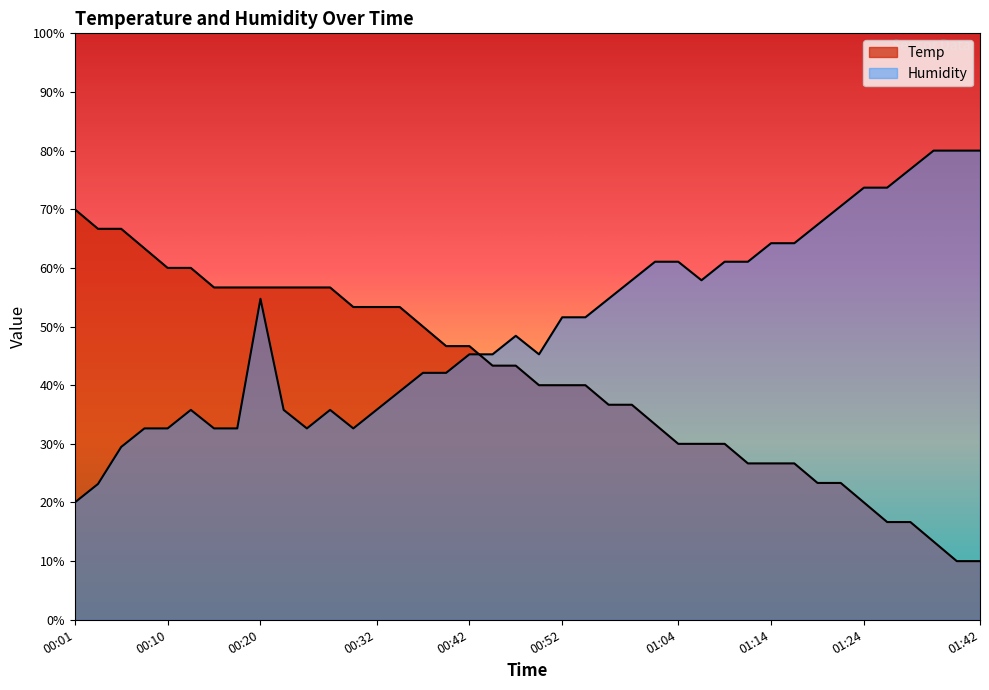

At which label is Temp closest to 40?

00:49